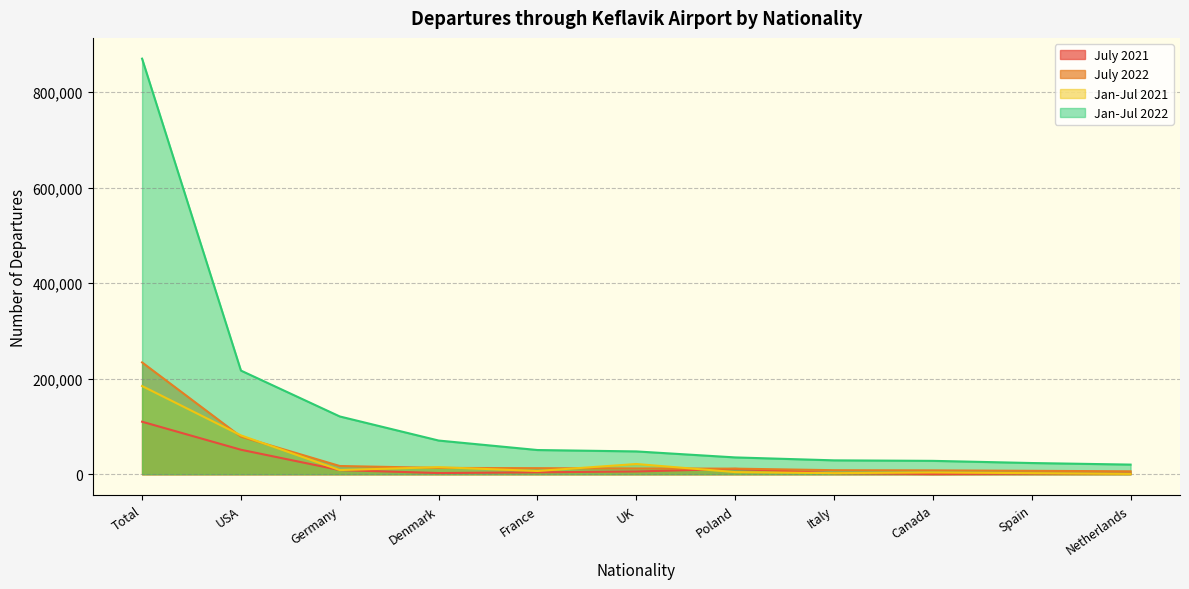

Where is July 2022 nearest to the value 120145?

USA